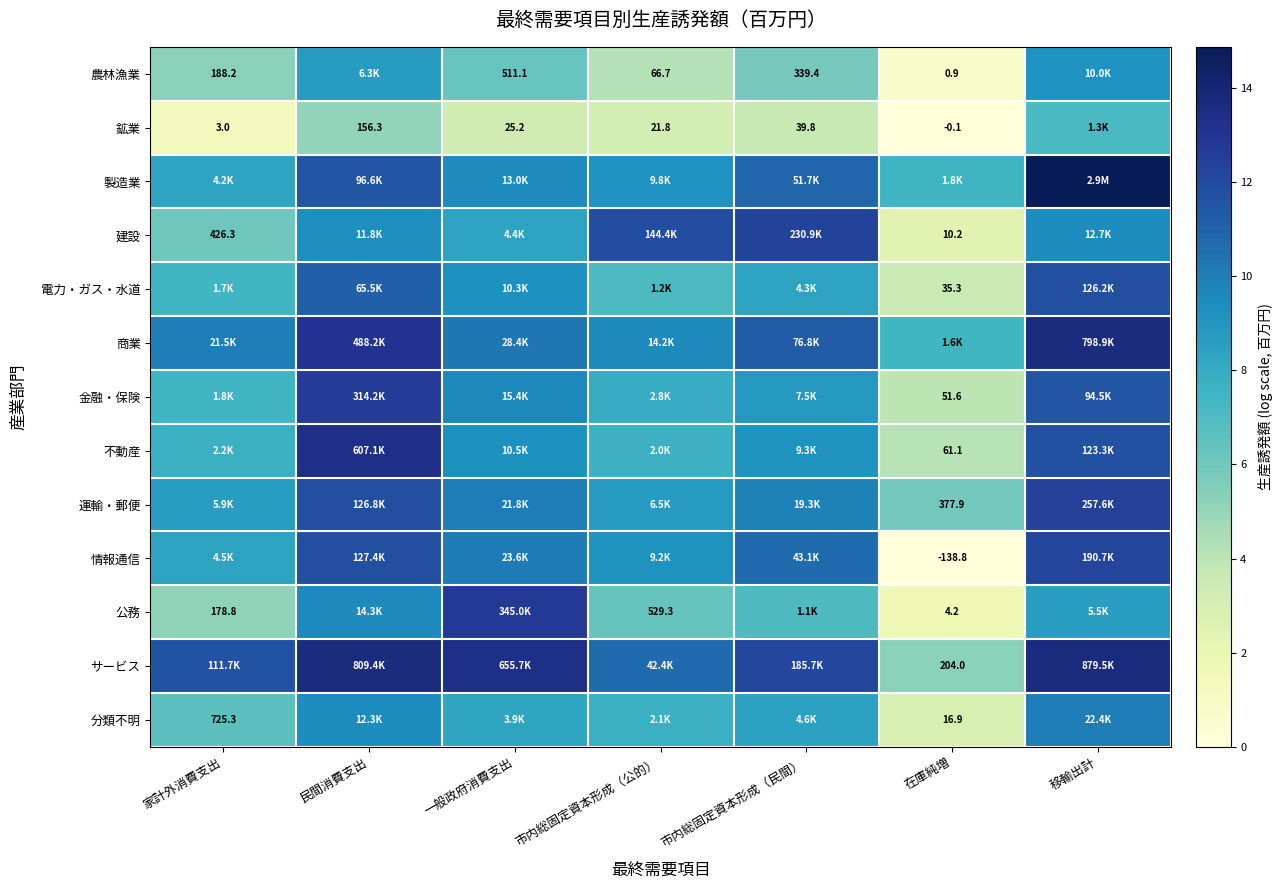

List the labels in order of 情報通信 value, smallest first.

在庫純増, 家計外消費支出, 市内総固定資本形成（公的）, 一般政府消費支出, 市内総固定資本形成（民間）, 民間消費支出, 移輸出計